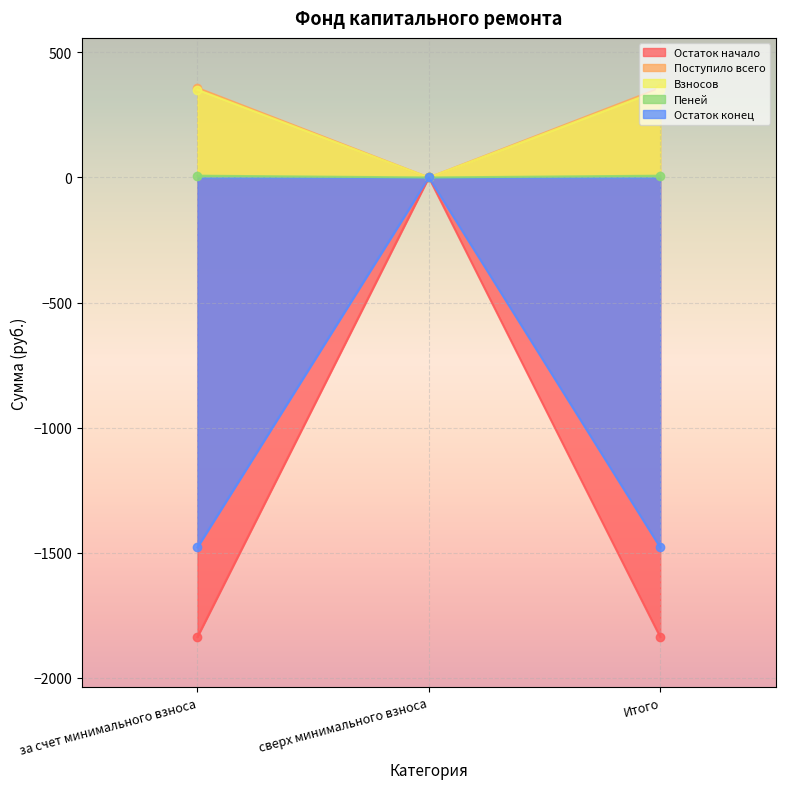

Which series has the widest spread of values?

Остаток начало